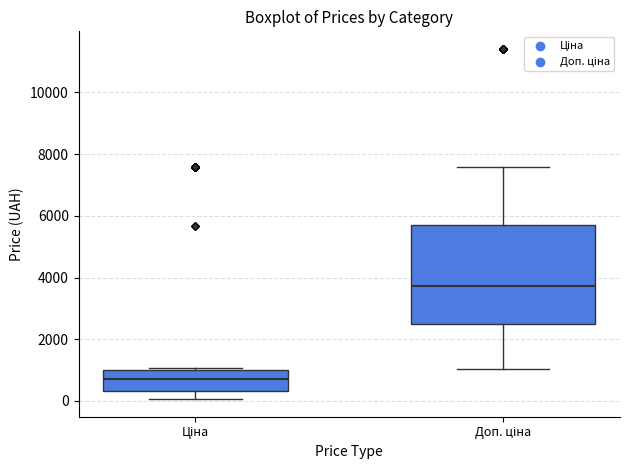

Where does the median line of the box for Ціна sit on the y-axis? The values are not printed on the chart, so give them approximately, as read against the axis.

800